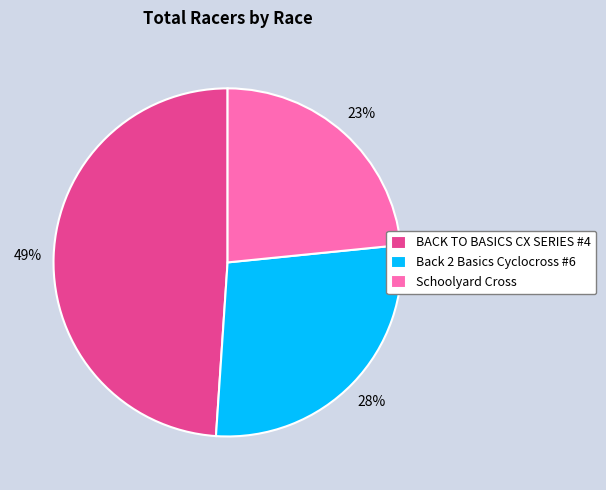

To the nearest percent, what is the average slice percentage?

33%